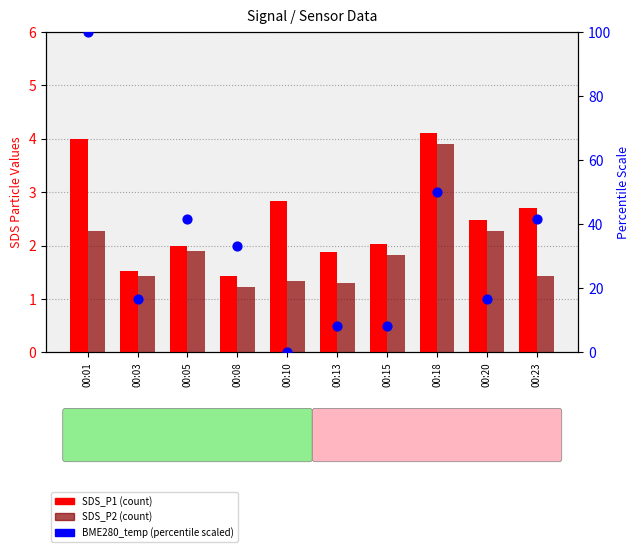

At which category is the sum across all series the highest?

00:01